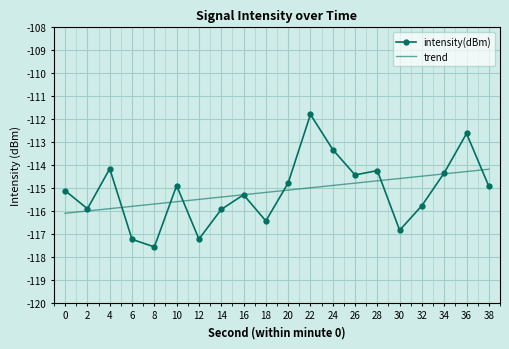

What is the approximate value at 32?

-115.8